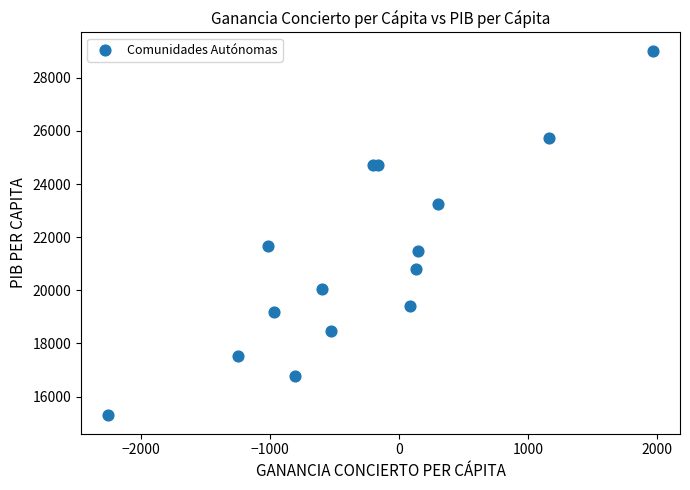

What Y value in the scatter plot is closest to 22154?

21679.1